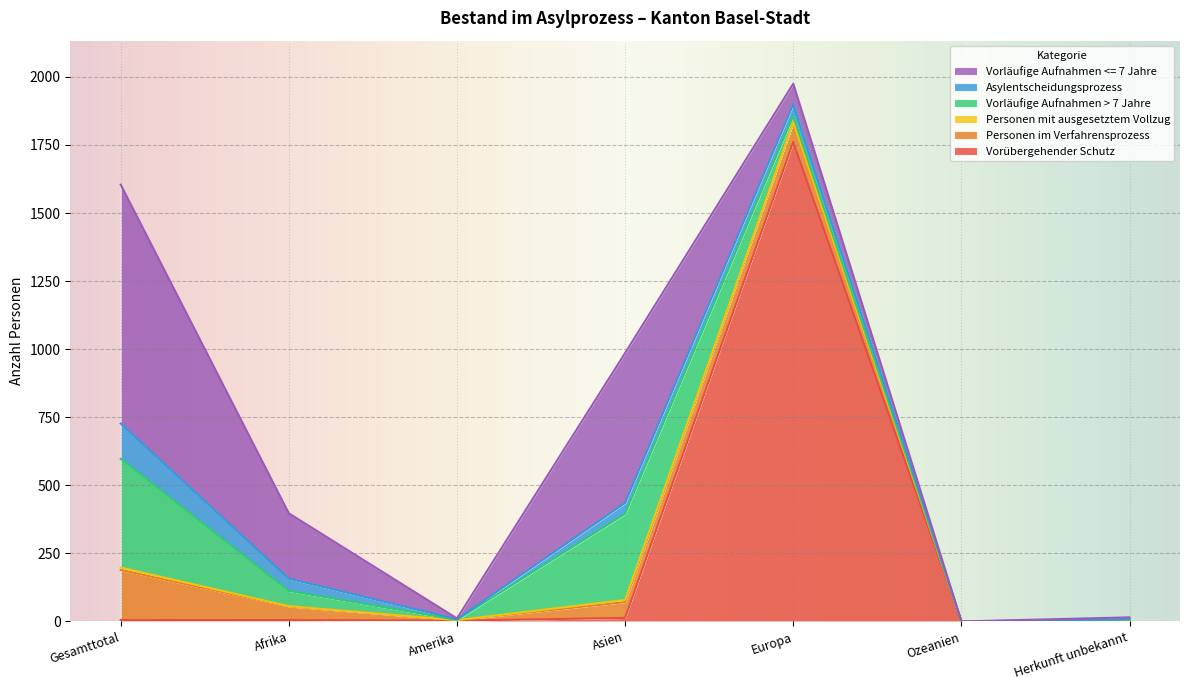

How many lines are shown in the chart?

6